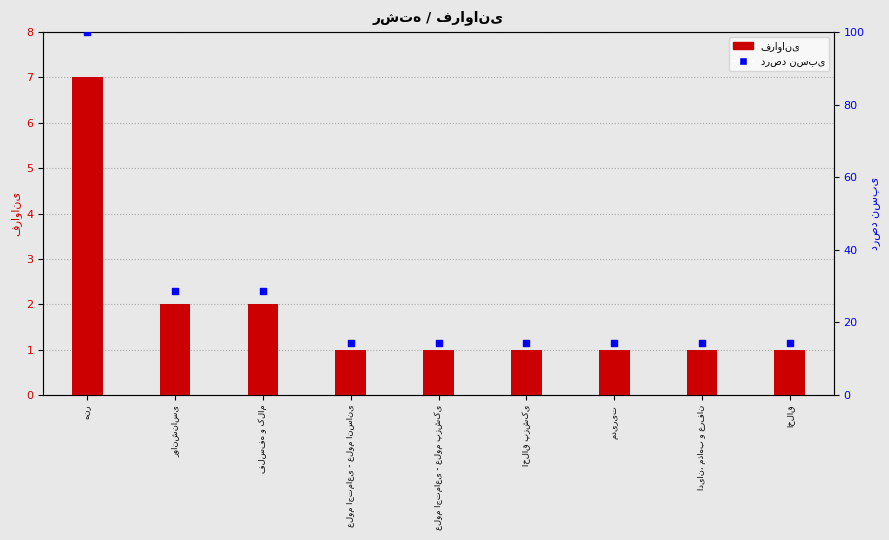

What are all the series names shown in the legend?

فراوانی, درصد نسبی